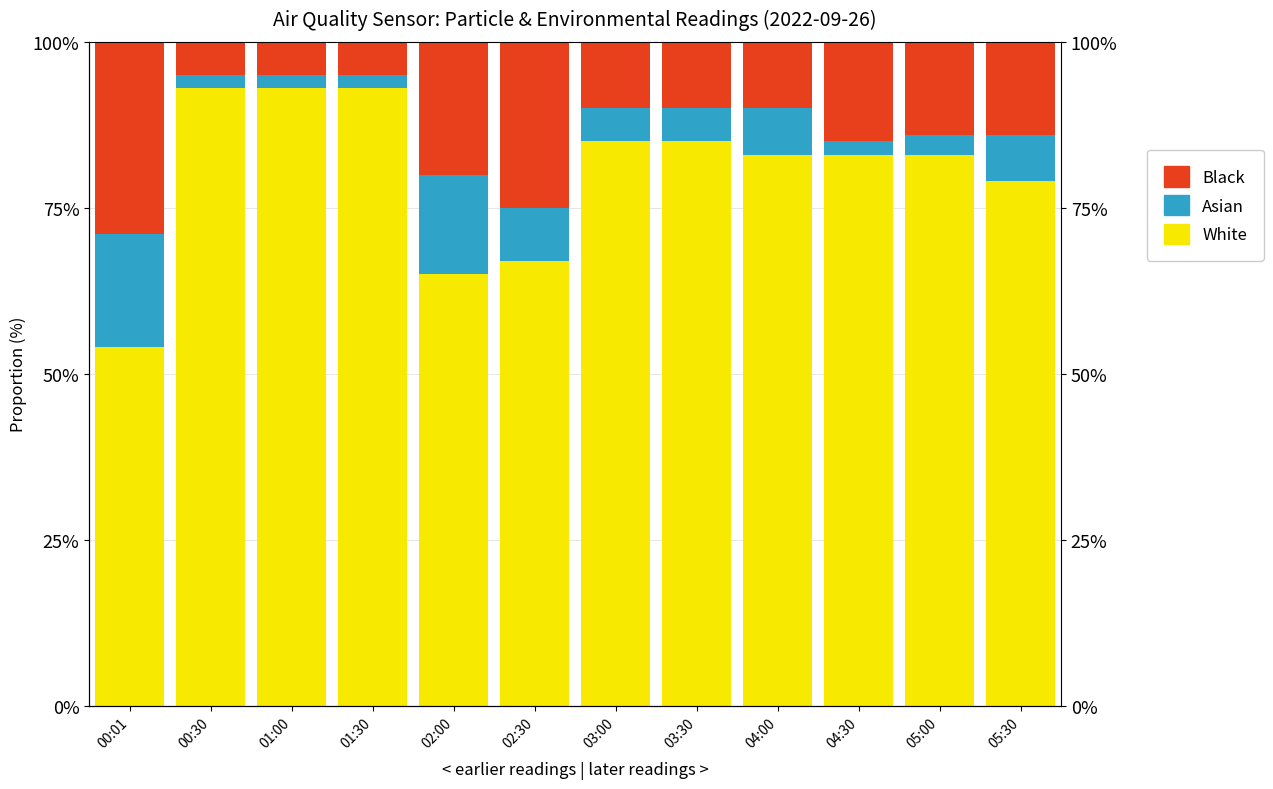

What position from the right is 01:30?

9